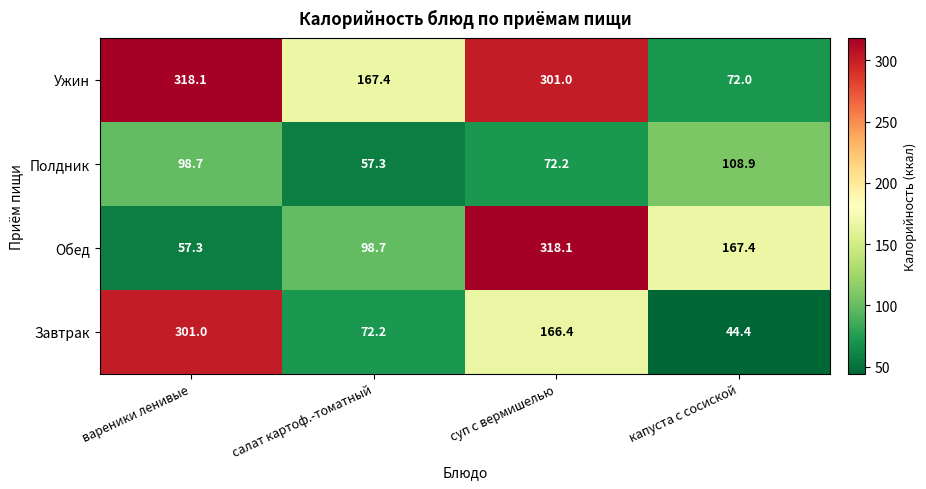

What is the difference between the highest and lowest values at салат картоф.-томатный?

110.1